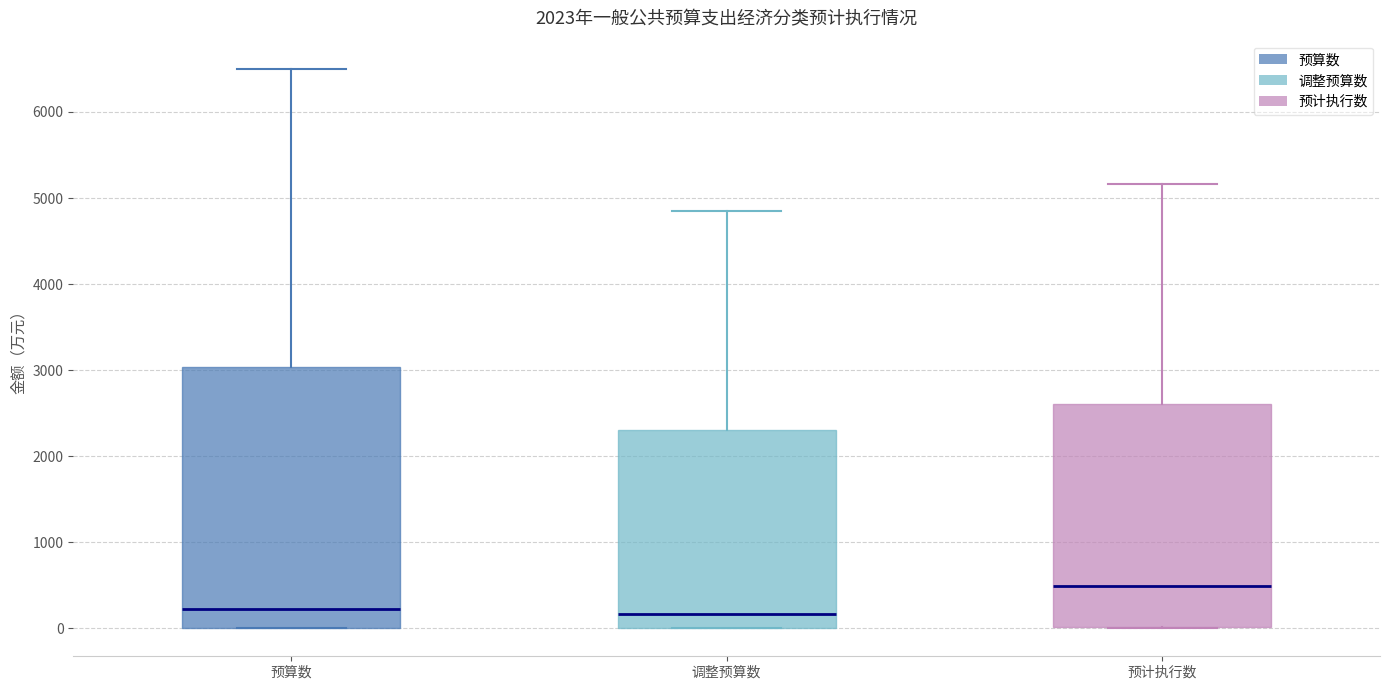

Which box has the highest median line?

预计执行数